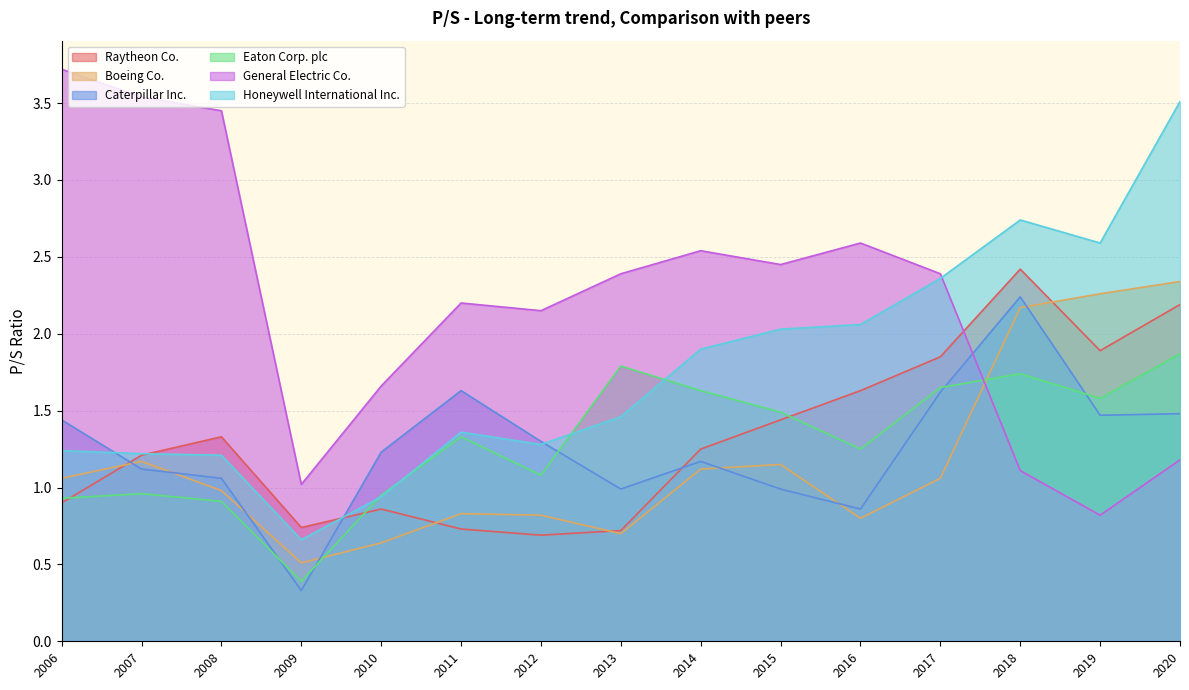

True or false: Caterpillar Inc. and Eaton Corp. plc intersect in this chart.

True